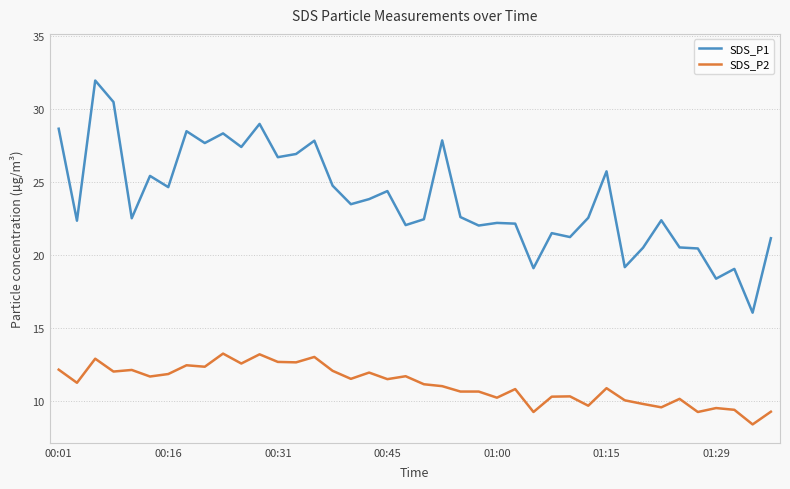

True or false: SDS_P2 and SDS_P1 cross at least once.

False